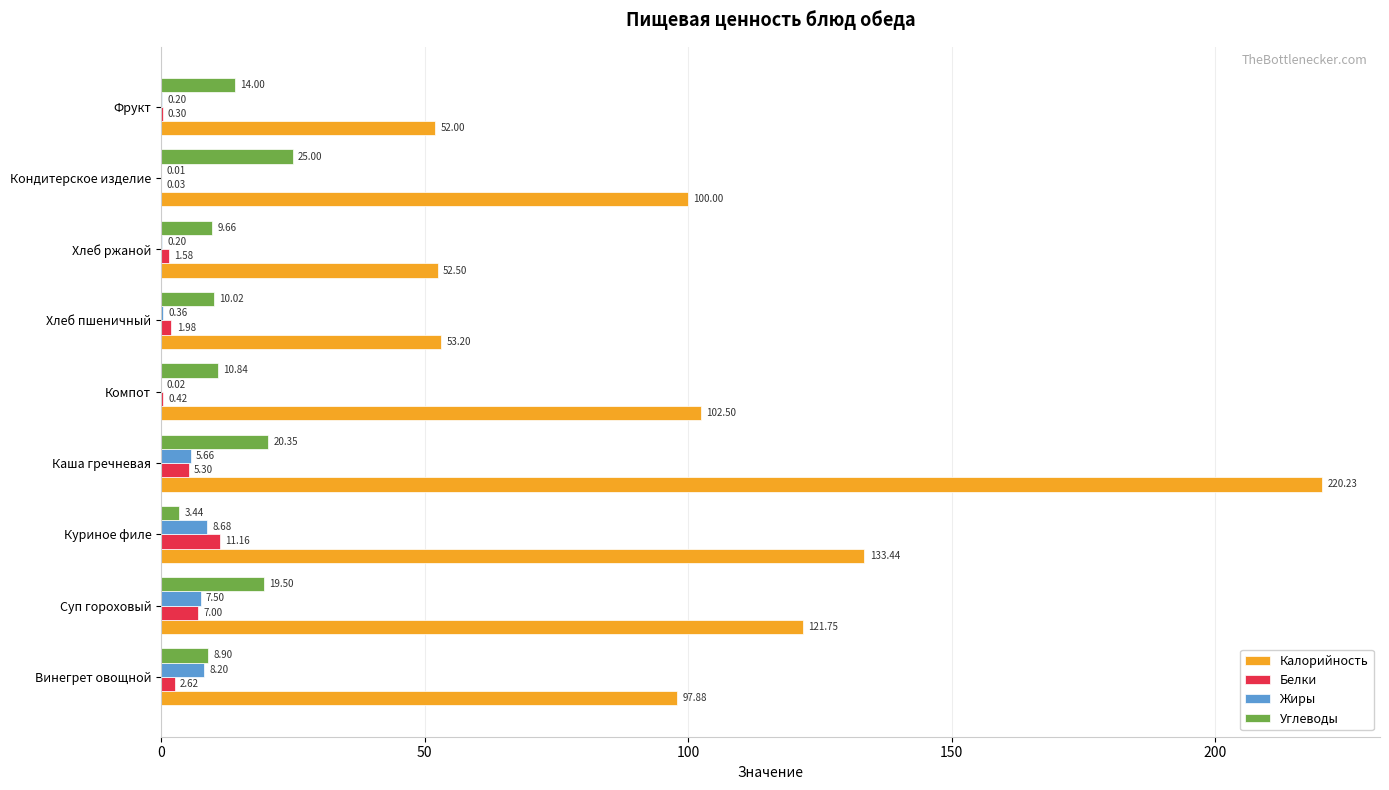

Between Компот and Кондитерское изделие, which series saw the biggest shift?

Углеводы